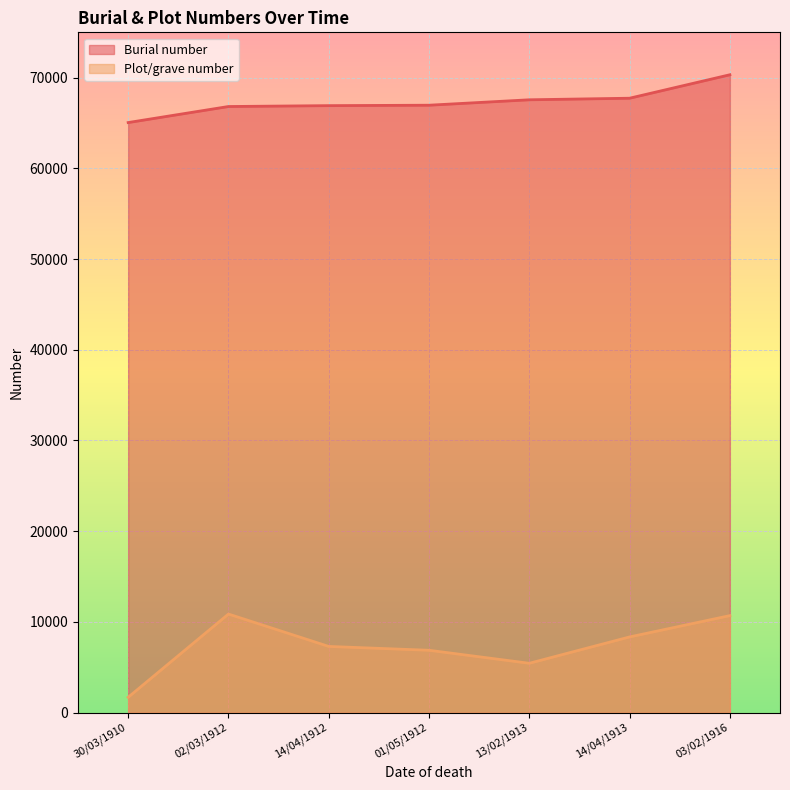

Which category has the lowest value across all series?

30/03/1910